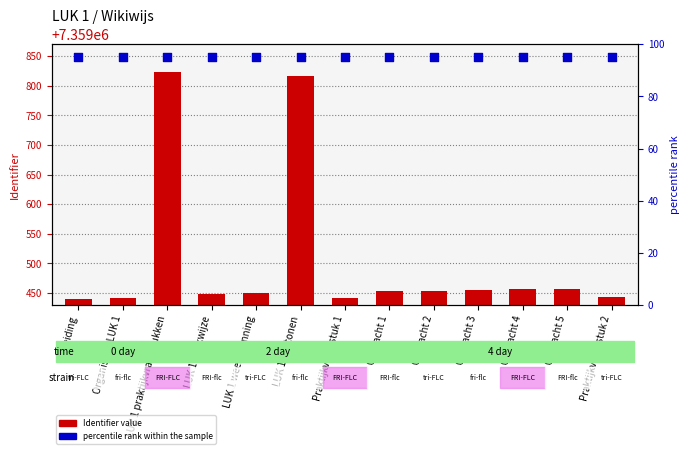

Which series reaches the maximum Y coordinate?

Identifier